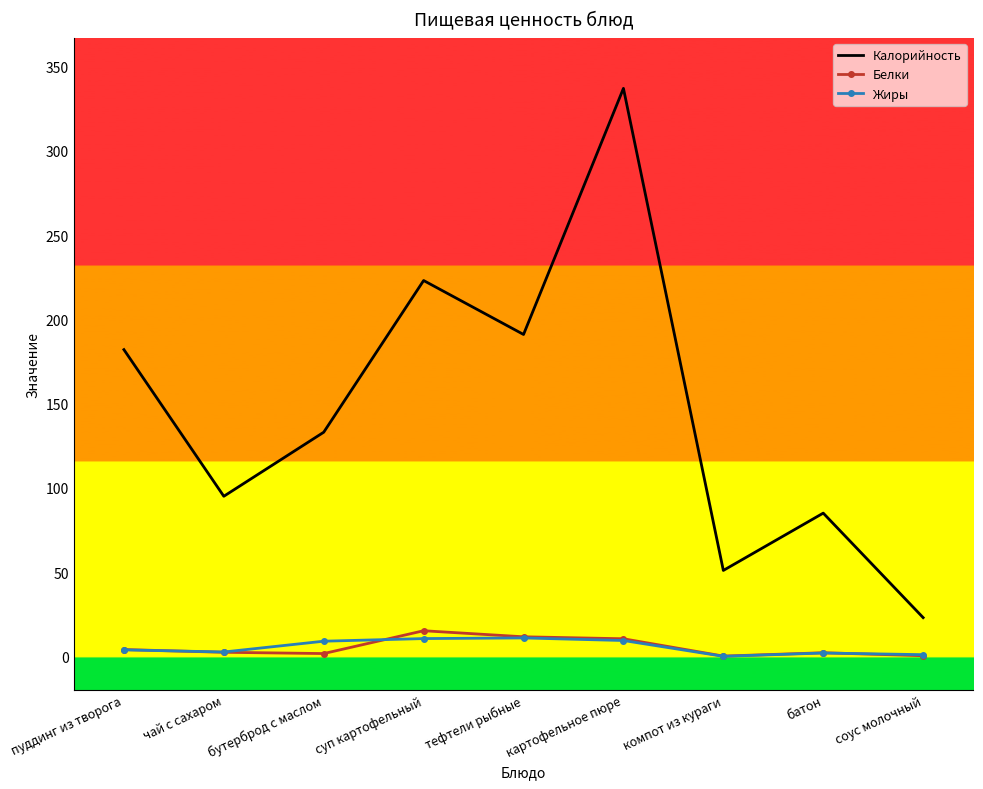

Which series has the largest total across all categories?

Калорийность